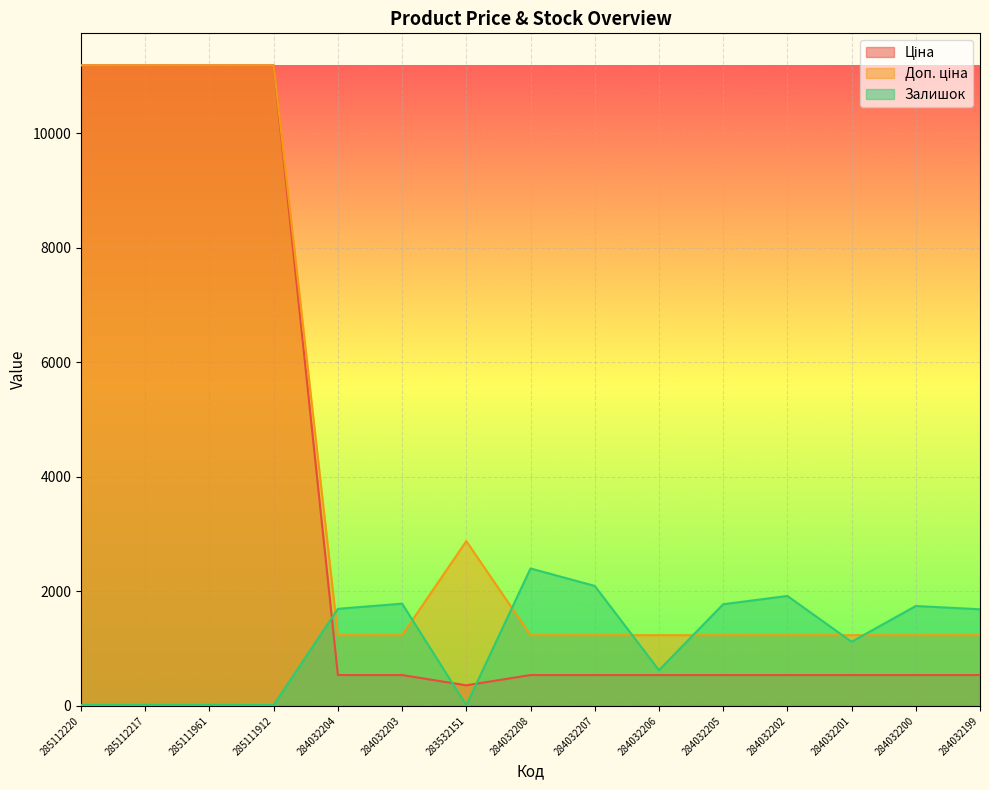

What is the minimum value shown in the chart?

14.0